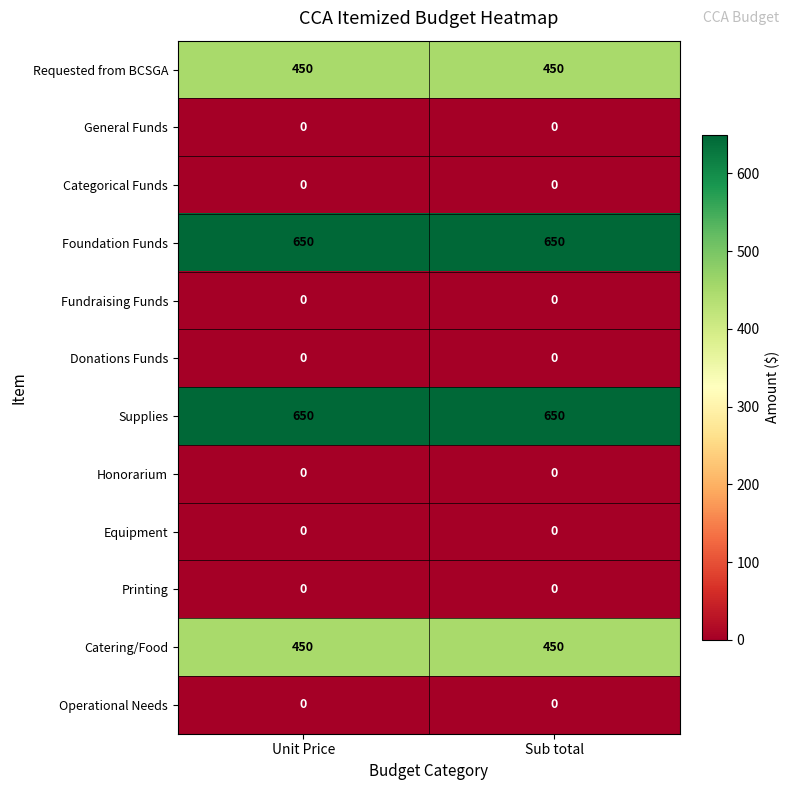

At how many categories does at least one series exceed 537?

2